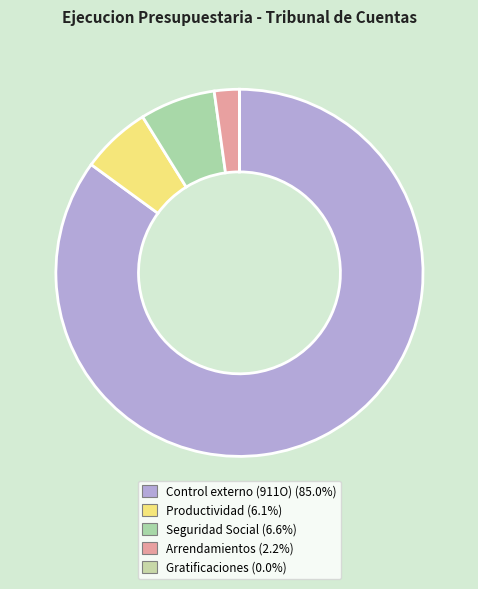

What portion of the pie excludes Control externo (911O)?

15.0%